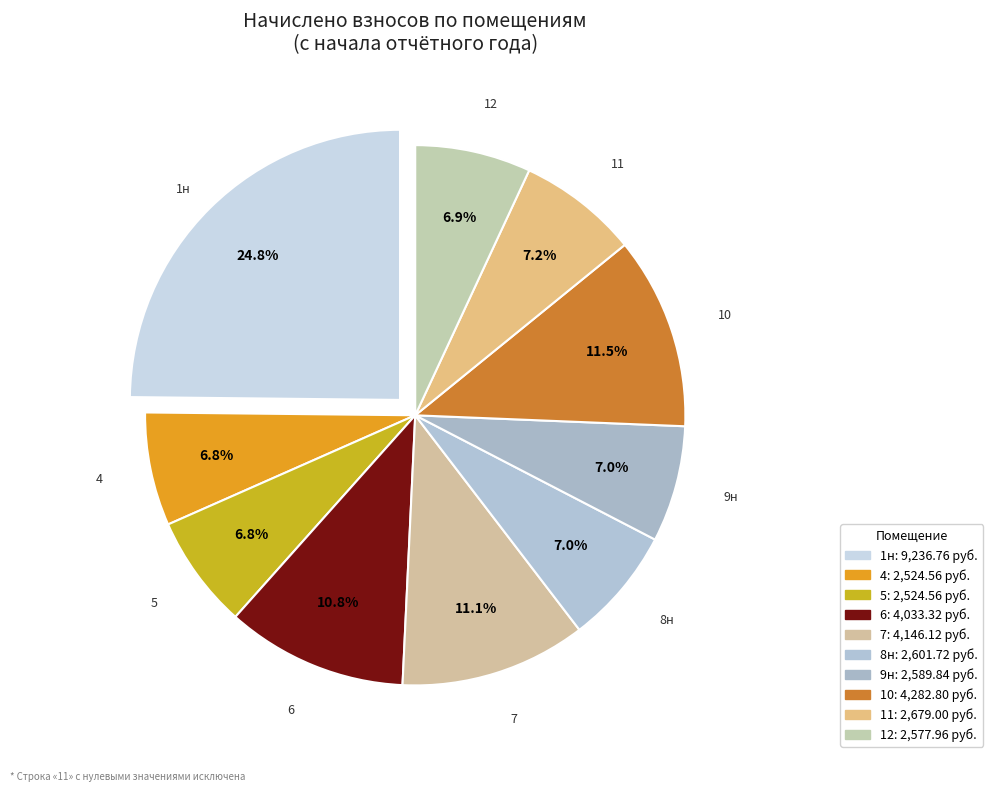

What percentage do 10 and 1н together represent?

36.3%